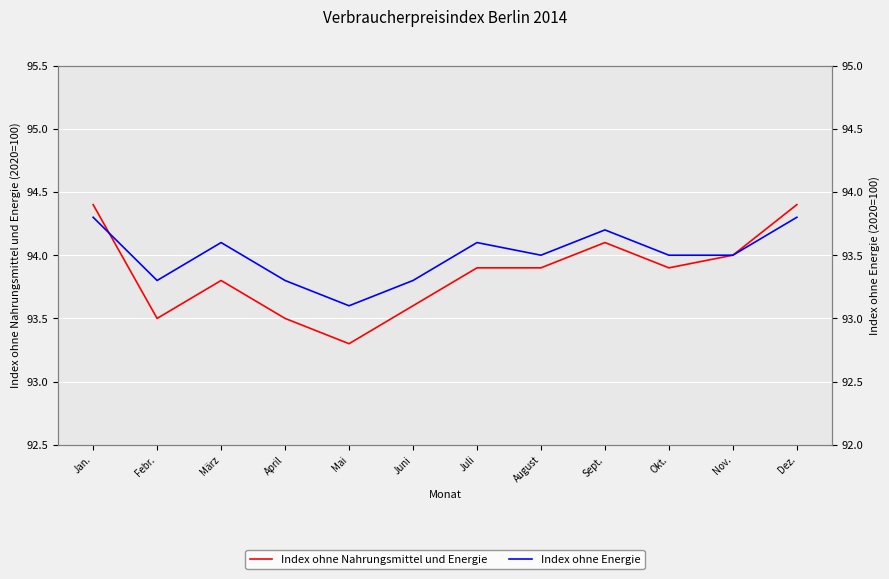

The value of Index ohne Nahrungsmittel und Energie at Juni is 93.6. True or false?

True